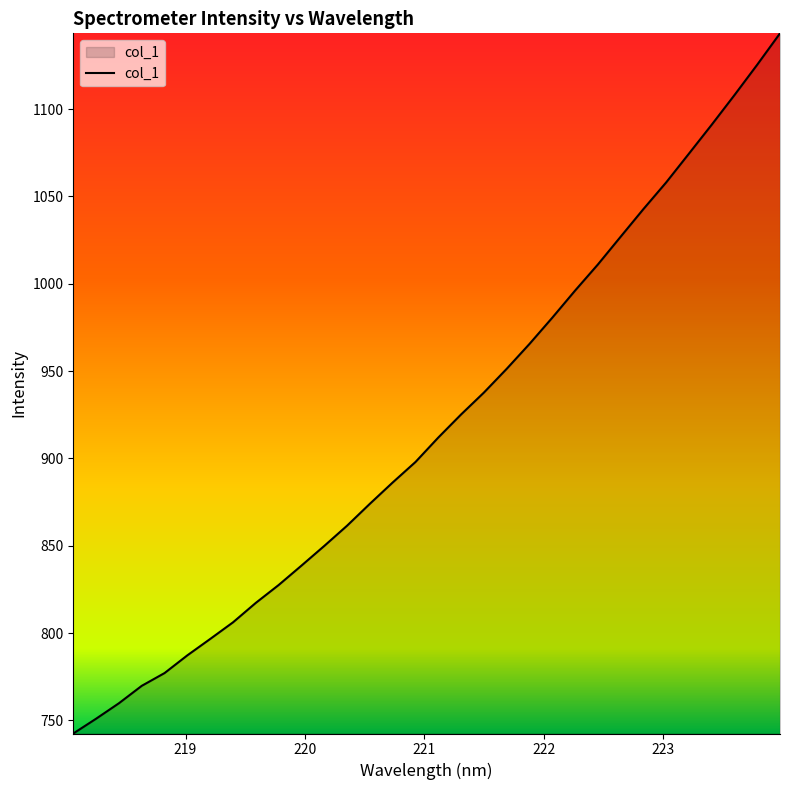

What is the minimum value shown in the chart?

742.5